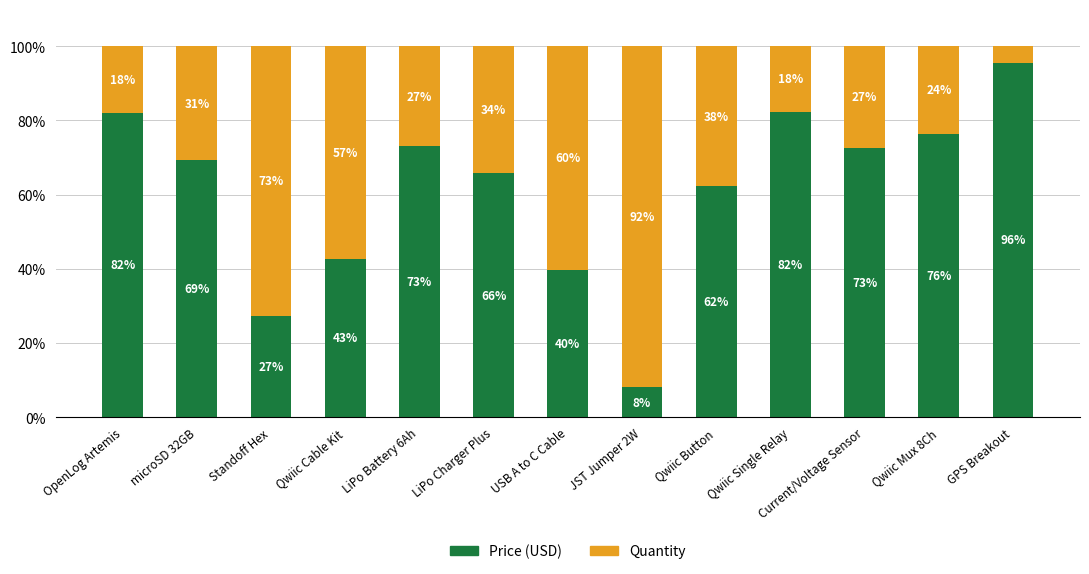

Is it true that Price (USD) equals 95.6 at GPS Breakout?

True